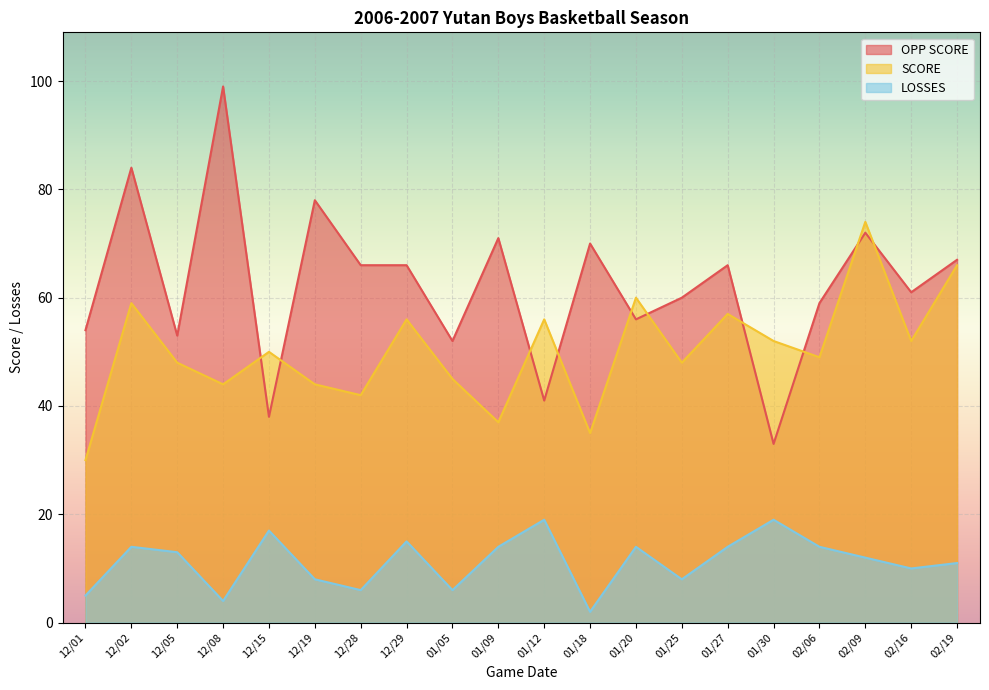

What is the sum of all LOSSES values?

225